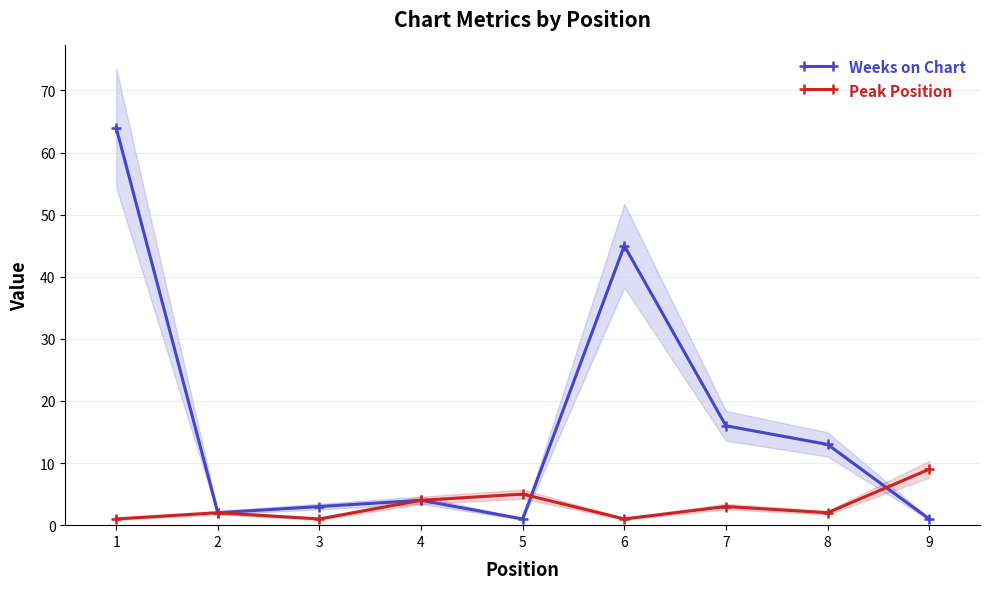

In Weeks on Chart, how many points are higher than both neighbors (excluding endpoints)?

2